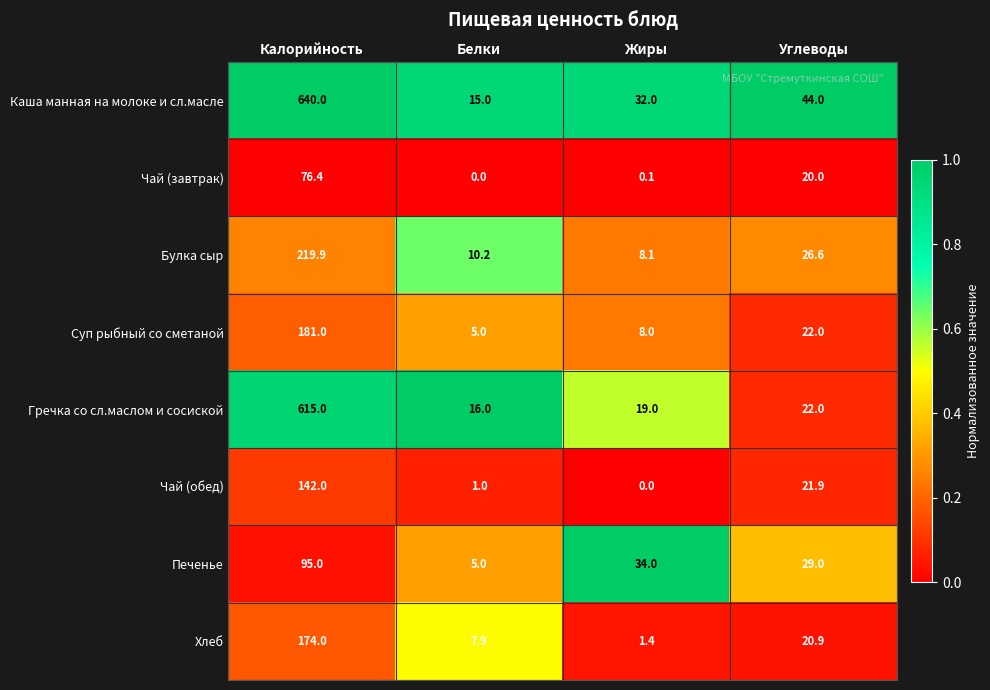

At which category is the sum across all series the highest?

Калорийность